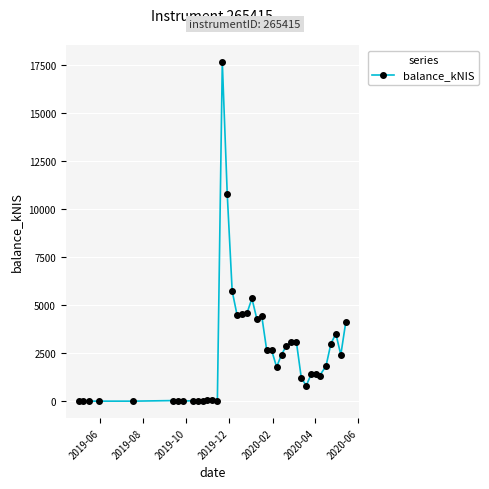

What is the sum of all values?

101396.8